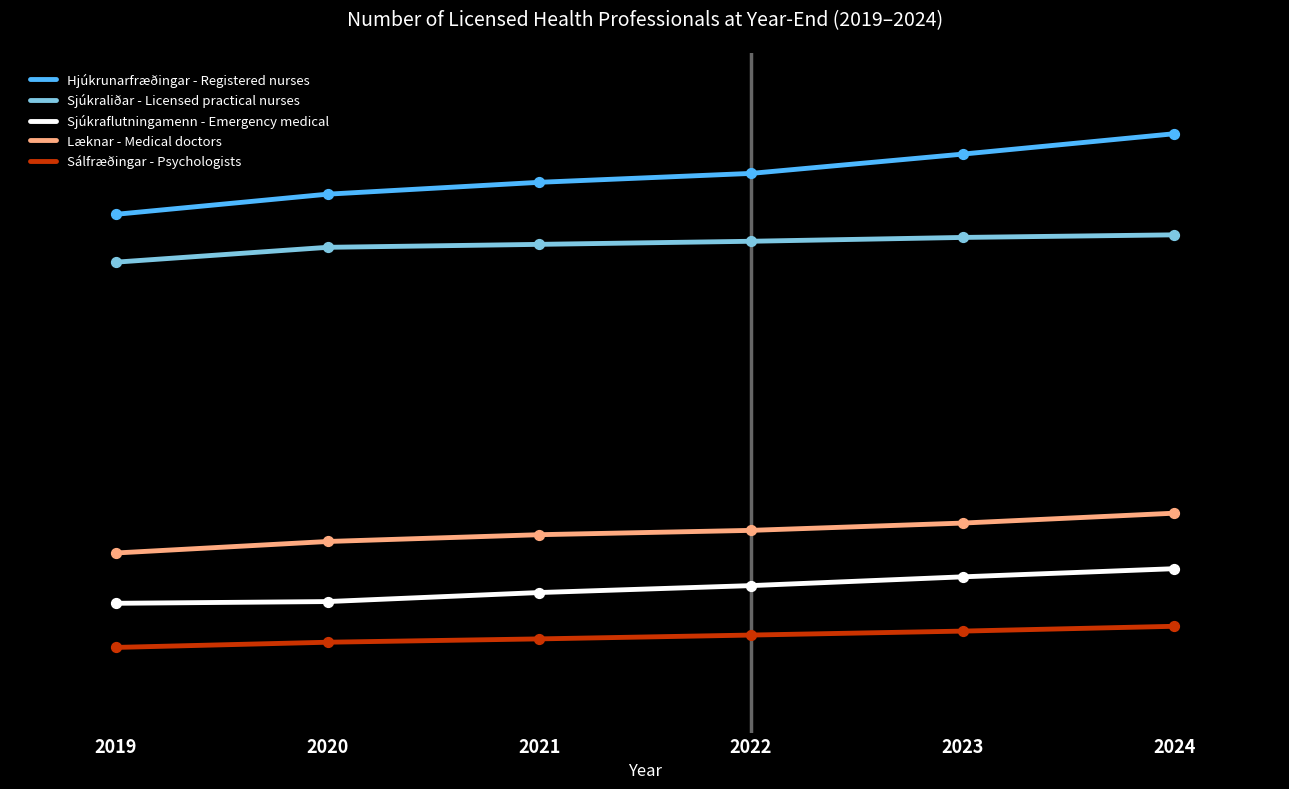

Which series has the largest total across all categories?

Hjúkrunarfræðingar - Registered nurses